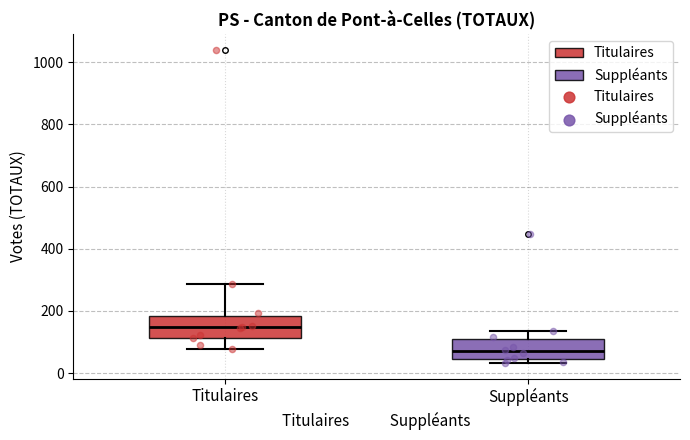

Reading left to right, transcribe this box plot: for each box, give where its median line is, the range the box spans, and where its two whiskers end, as read against the y-axis. The values are not printed on the chart, so give them approximately, as read against the axis.

Titulaires: median 140, box 120 to 180, whiskers 80 to 280
Suppléants: median 80, box 40 to 100, whiskers 40 (just below the box's lower edge) to 140